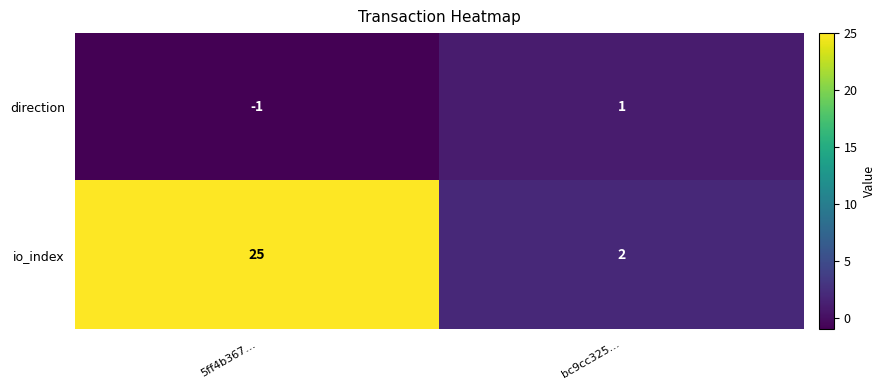

At which category is the sum across all series the highest?

5ff4b367…